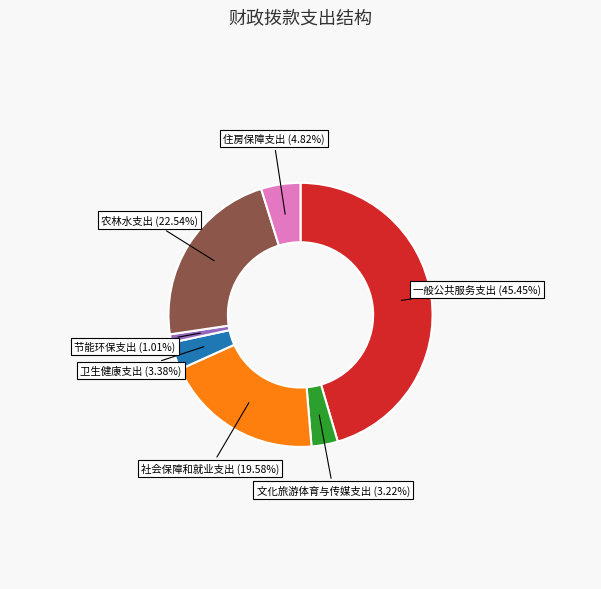

Is there any slice that represents more than half of the pie?

No